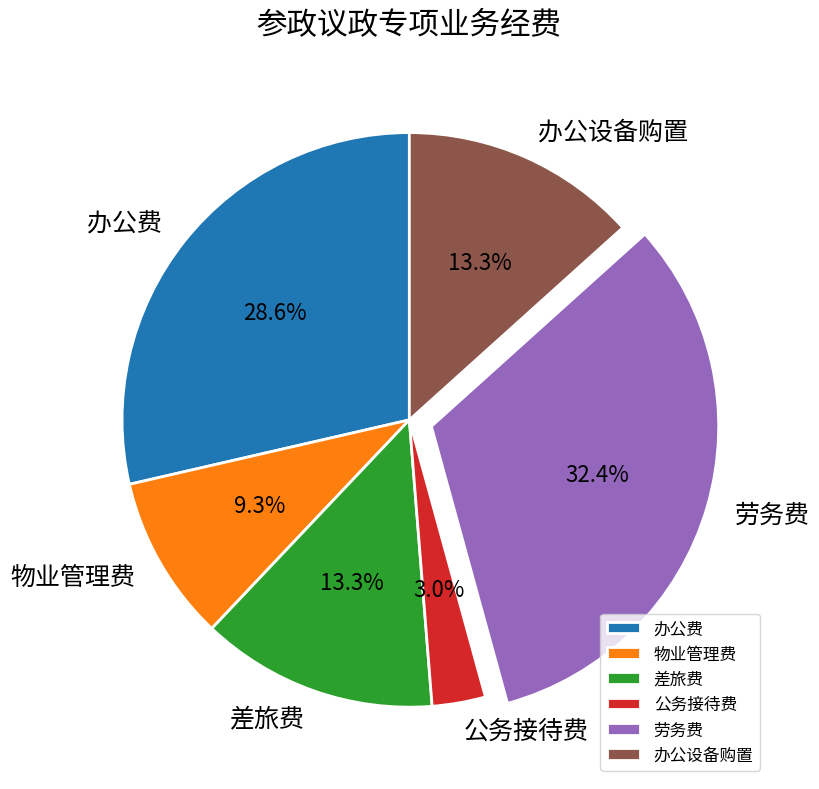

How many segments does this pie chart have?

6